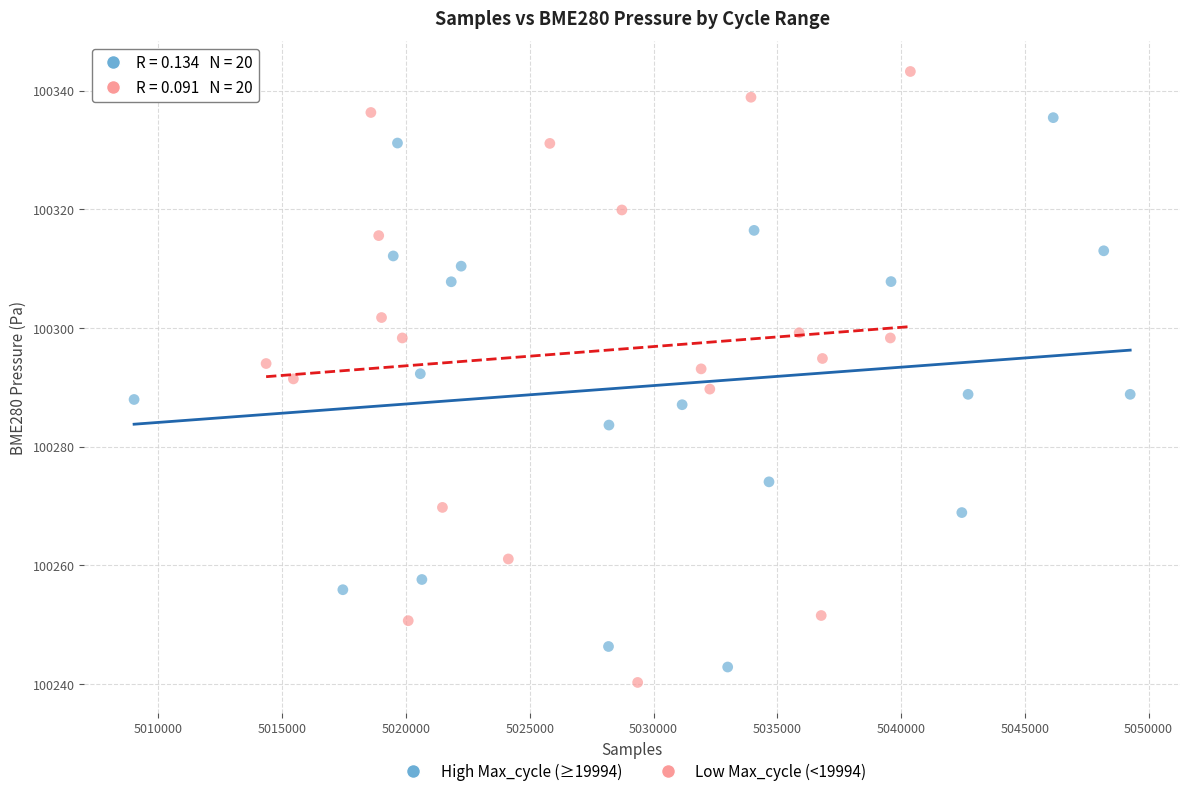

Which series has the largest Y range (max minus min)?

Low Max_cycle (<19994)